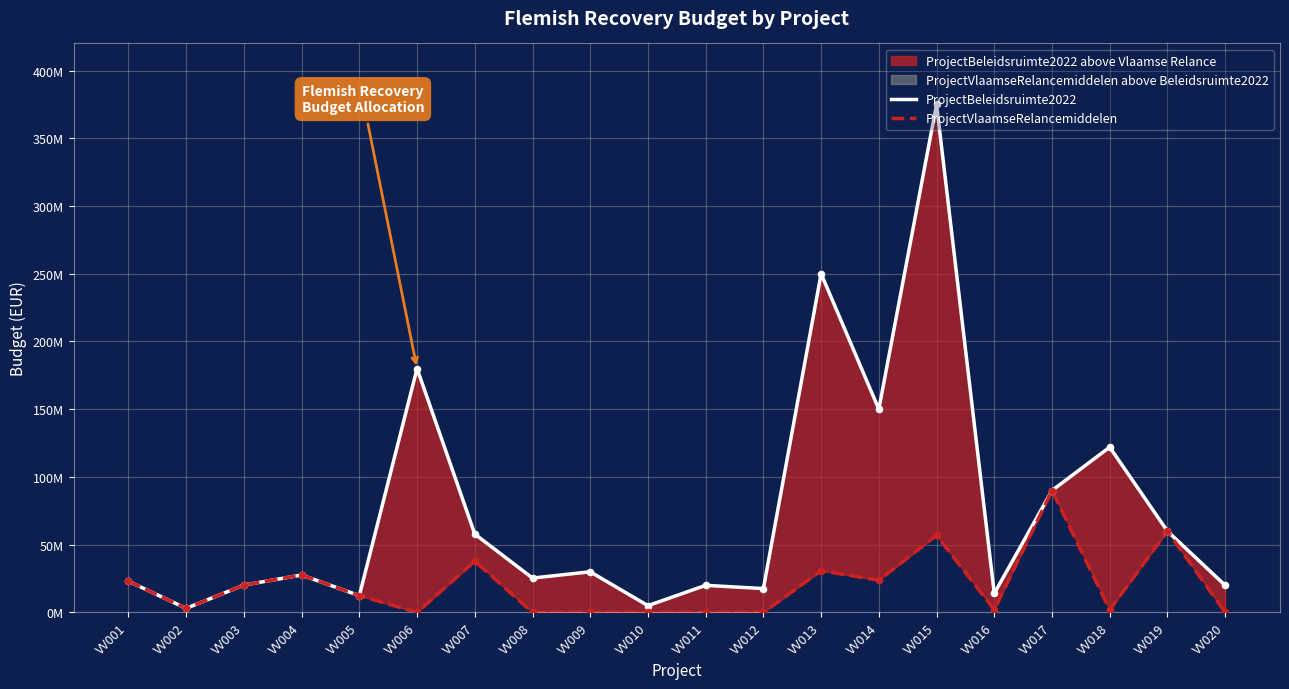

What is the total value across all series at VV020?

20000000